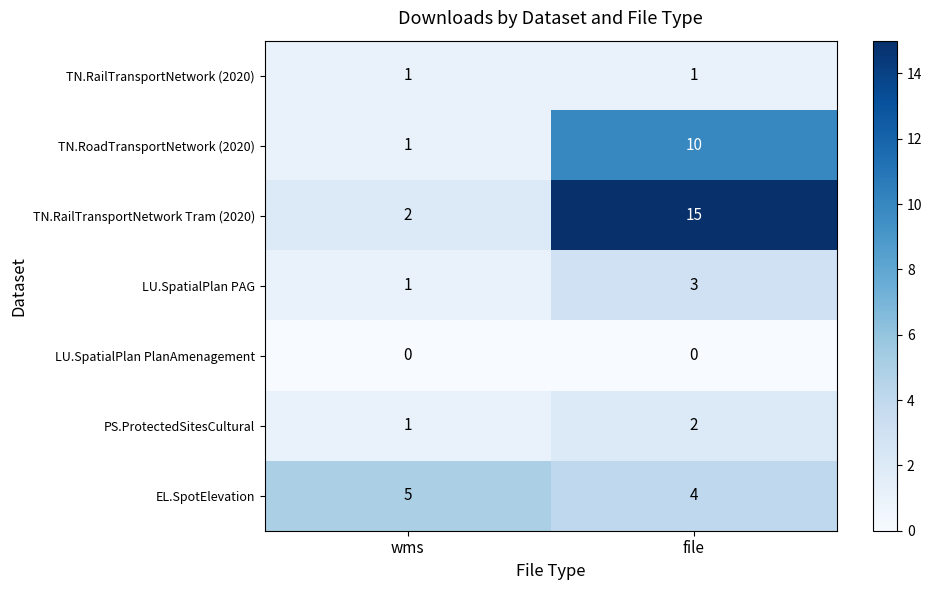

Rank the categories by TN.RailTransportNetwork Tram (2020) value from lowest to highest.

wms, file